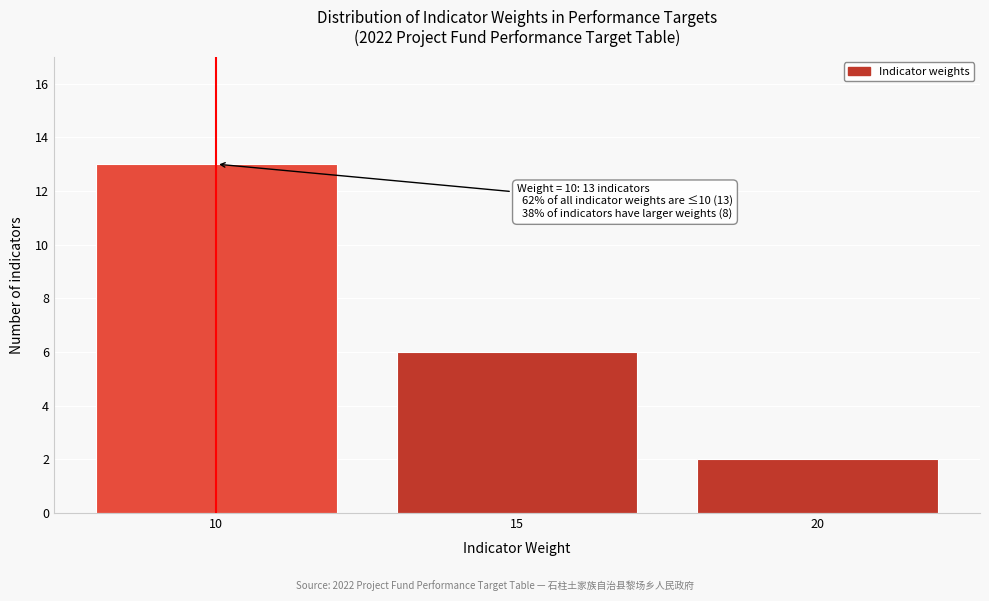

Reading right to left, extract all data points from this chart.

2	6	13